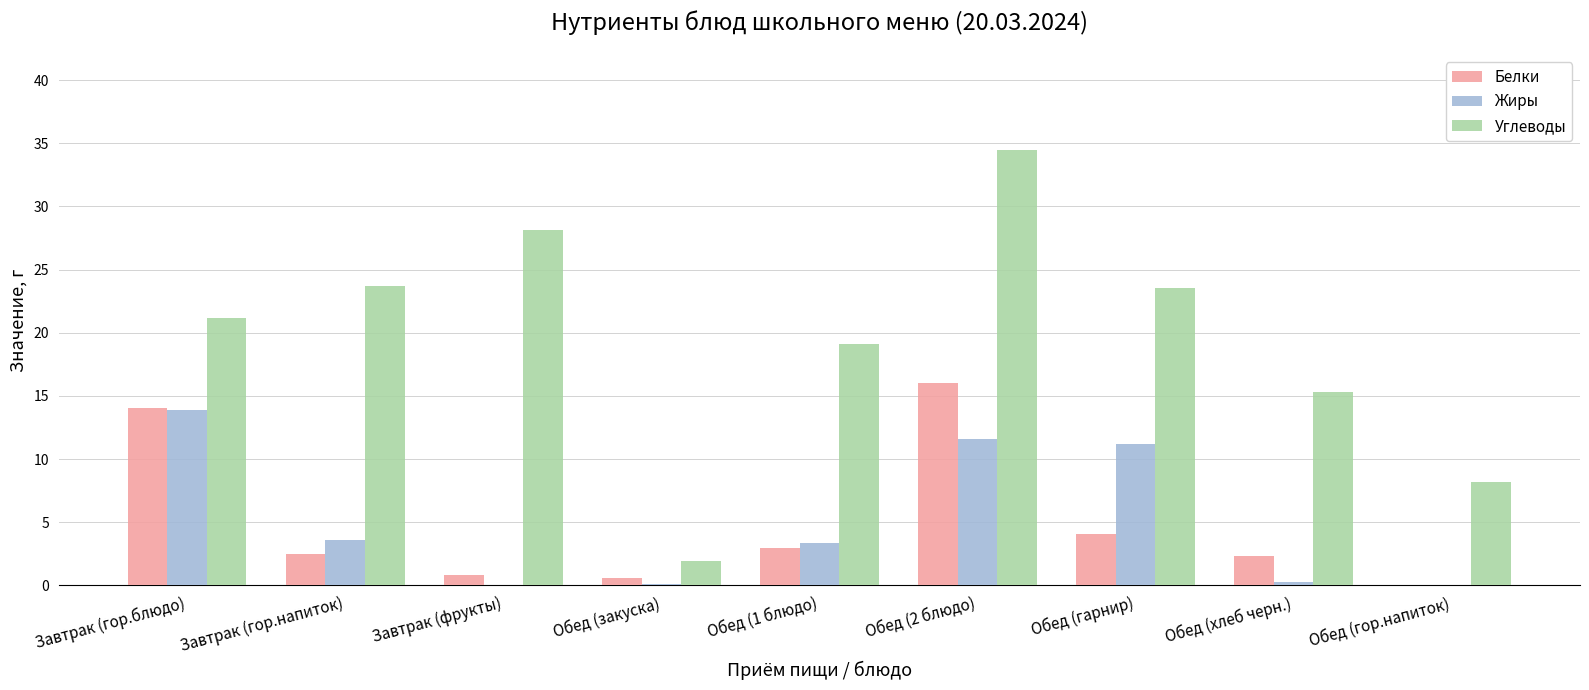

Where is Белки nearest to the value 8?

Обед (гарнир)